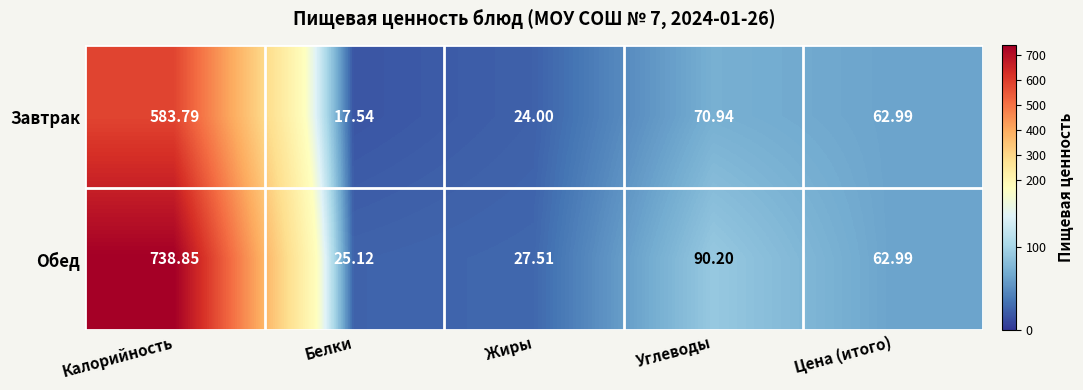

At which label is Обед closest to 381?

Углеводы